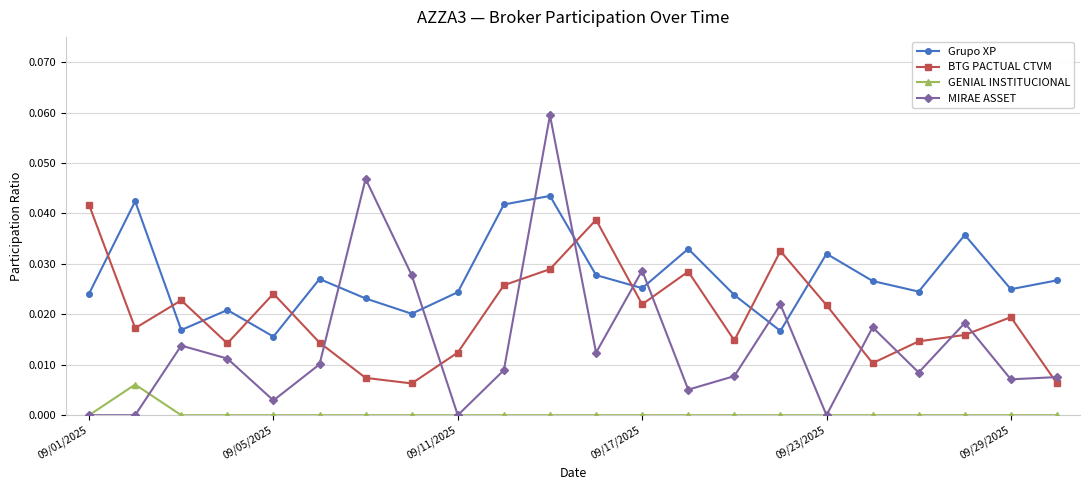

True or false: GENIAL INSTITUCIONAL and BTG PACTUAL CTVM cross at least once.

False